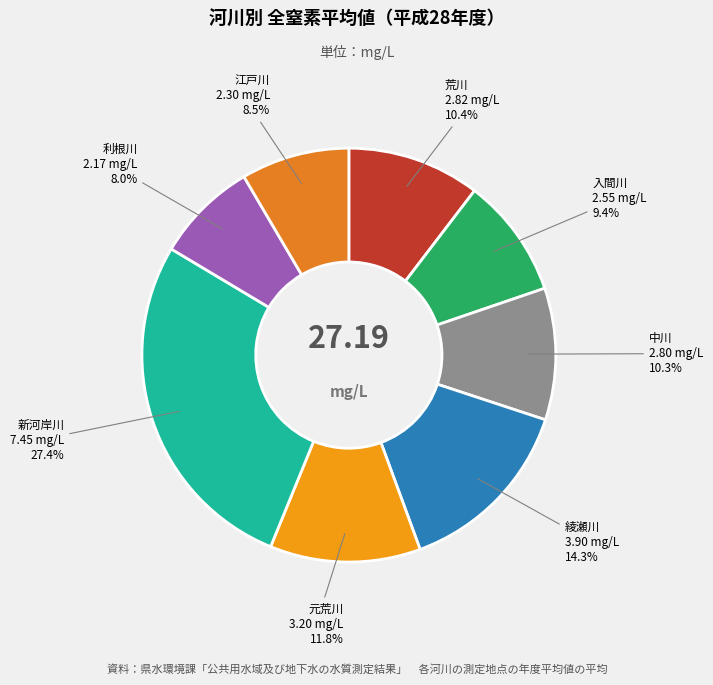

Between 綾瀬川 and 元荒川, which is larger?

綾瀬川